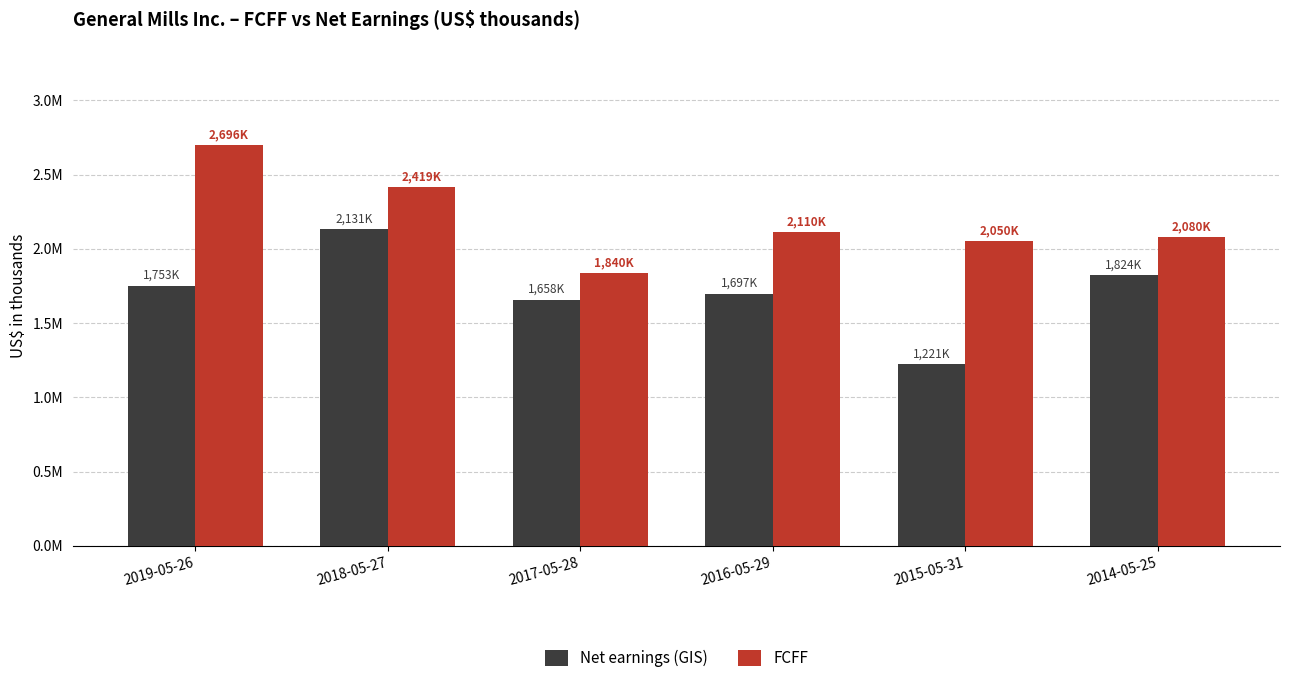

Is it true that FCFF equals 3368063 at 2014-05-25?

False